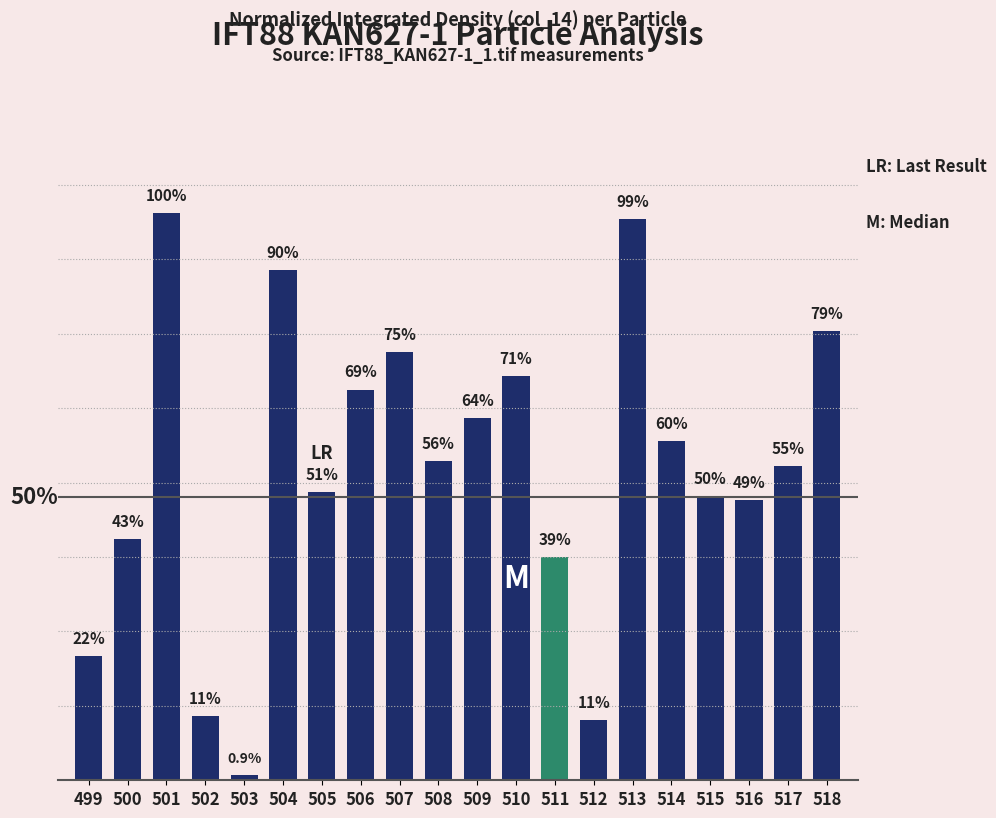

Is it true that the value at 505 is 0.6?

True